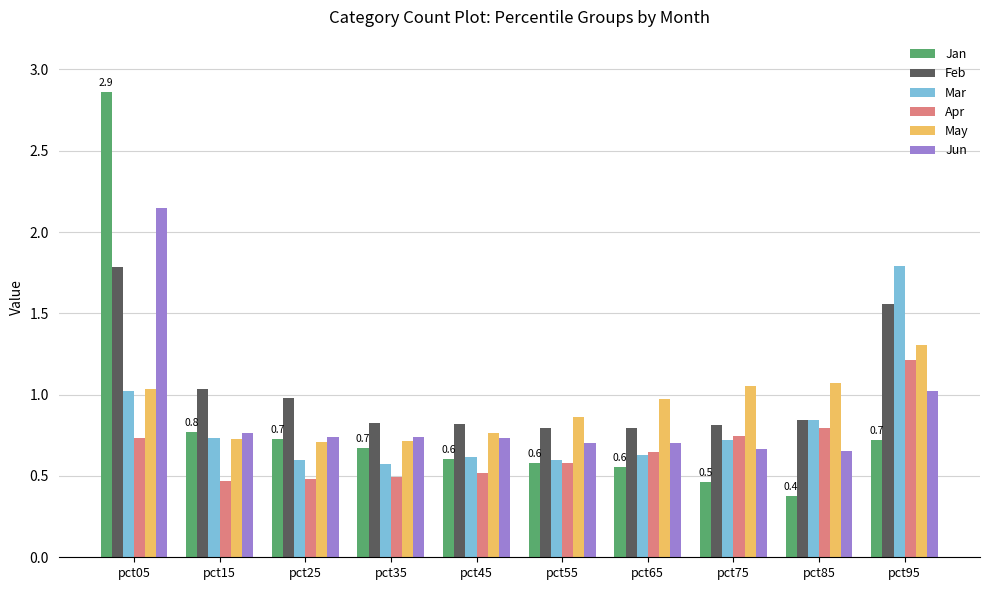

Which category has the lowest value across all series?

pct85